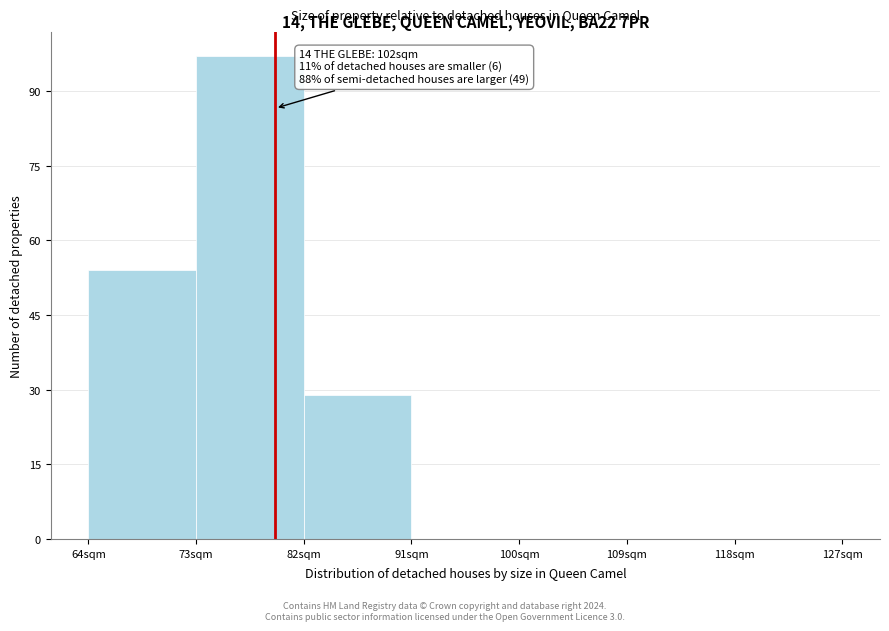

Which range on the x-axis has the tallest bar?

73 to 82